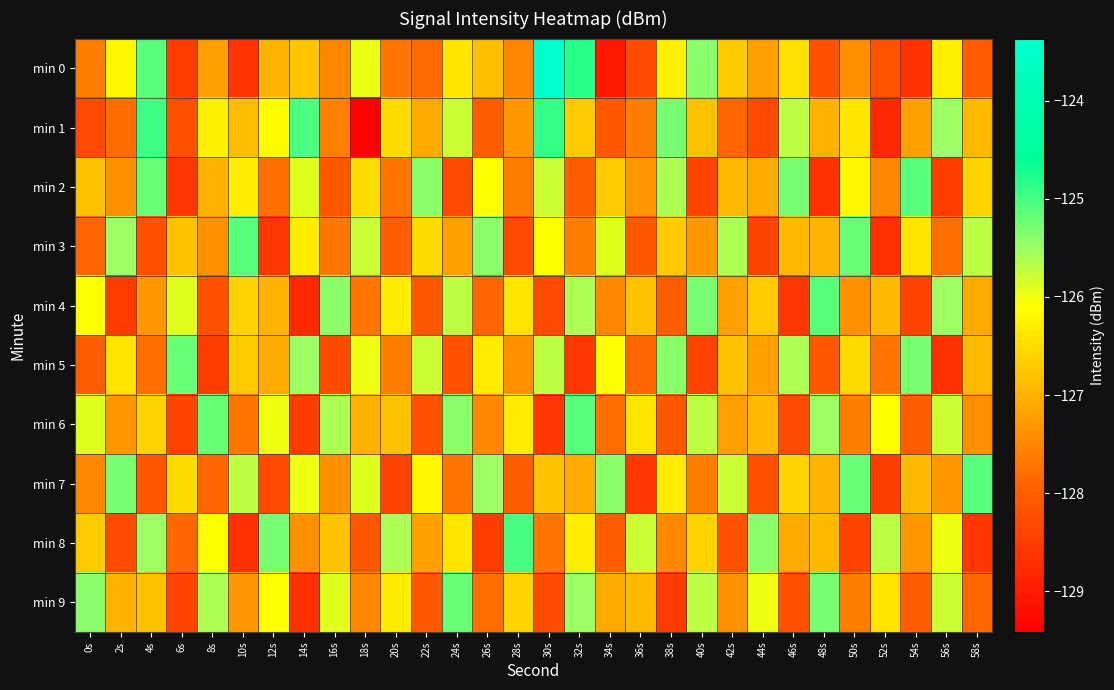

Reading left to right, what are all the values shown in this chart?

min 0: 0s=-127.6	2s=-126.2	4s=-125.1	6s=-128.5	8s=-127.2	10s=-128.6	12s=-127.0	14s=-126.8	16s=-127.5	18s=-126.0	20s=-127.7	22s=-127.8	24s=-126.4	26s=-126.9	28s=-127.5	30s=-123.4	32s=-124.8	34s=-129.0	36s=-128.3	38s=-126.3	40s=-125.4	42s=-126.7	44s=-127.2	46s=-126.5	48s=-128.2	50s=-127.4	52s=-128.2	54s=-128.7	56s=-126.3	58s=-128.0
min 1: 0s=-128.3	2s=-127.8	4s=-125.0	6s=-128.2	8s=-126.2	10s=-126.9	12s=-126.1	14s=-125.0	16s=-127.6	18s=-129.4	20s=-126.5	22s=-127.1	24s=-125.8	26s=-128.0	28s=-127.3	30s=-124.9	32s=-126.7	34s=-128.1	36s=-127.6	38s=-125.3	40s=-126.8	42s=-127.9	44s=-128.3	46s=-125.7	48s=-127.0	50s=-126.4	52s=-128.8	54s=-127.2	56s=-125.5	58s=-126.9
min 2: 0s=-126.8	2s=-127.4	4s=-125.2	6s=-128.6	8s=-127.0	10s=-126.3	12s=-127.8	14s=-125.9	16s=-128.1	18s=-126.5	20s=-127.7	22s=-125.4	24s=-128.3	26s=-126.1	28s=-127.6	30s=-125.8	32s=-128.0	34s=-126.7	36s=-127.3	38s=-125.6	40s=-128.4	42s=-126.9	44s=-127.1	46s=-125.3	48s=-128.7	50s=-126.2	52s=-127.5	54s=-125.1	56s=-128.5	58s=-126.6
min 3: 0s=-127.9	2s=-125.5	4s=-128.2	6s=-126.8	8s=-127.4	10s=-125.1	12s=-128.6	14s=-126.3	16s=-127.7	18s=-125.8	20s=-128.0	22s=-126.5	24s=-127.2	26s=-125.4	28s=-128.3	30s=-126.1	32s=-127.6	34s=-125.9	36s=-128.1	38s=-126.7	40s=-127.3	42s=-125.6	44s=-128.4	46s=-126.9	48s=-127.0	50s=-125.2	52s=-128.7	54s=-126.4	56s=-127.8	58s=-125.7
min 4: 0s=-126.1	2s=-128.5	4s=-127.3	6s=-125.9	8s=-128.2	10s=-126.6	12s=-127.0	14s=-128.8	16s=-125.4	18s=-127.7	20s=-126.3	22s=-128.1	24s=-125.7	26s=-127.9	28s=-126.4	30s=-128.3	32s=-125.6	34s=-127.5	36s=-126.8	38s=-128.0	40s=-125.3	42s=-127.2	44s=-126.7	46s=-128.6	48s=-125.1	50s=-127.4	52s=-126.9	54s=-128.4	56s=-125.5	58s=-127.1
min 5: 0s=-128.0	2s=-126.4	4s=-127.8	6s=-125.2	8s=-128.5	10s=-126.7	12s=-127.1	14s=-125.5	16s=-128.3	18s=-126.0	20s=-127.6	22s=-125.8	24s=-128.2	26s=-126.3	28s=-127.4	30s=-125.7	32s=-128.6	34s=-126.1	36s=-127.9	38s=-125.4	40s=-128.4	42s=-126.8	44s=-127.2	46s=-125.6	48s=-128.1	50s=-126.5	52s=-127.7	54s=-125.3	56s=-128.7	58s=-126.9
min 6: 0s=-125.9	2s=-127.3	4s=-126.6	6s=-128.4	8s=-125.2	10s=-127.7	12s=-126.0	14s=-128.5	16s=-125.6	18s=-127.0	20s=-126.8	22s=-128.2	24s=-125.4	26s=-127.5	28s=-126.3	30s=-128.6	32s=-125.1	34s=-127.8	36s=-126.4	38s=-128.1	40s=-125.7	42s=-127.2	44s=-126.9	46s=-128.3	48s=-125.5	50s=-127.6	52s=-126.1	54s=-128.0	56s=-125.8	58s=-127.4
min 7: 0s=-127.5	2s=-125.3	4s=-128.1	6s=-126.5	8s=-127.9	10s=-125.7	12s=-128.3	14s=-126.0	16s=-127.4	18s=-125.9	20s=-128.4	22s=-126.2	24s=-127.7	26s=-125.5	28s=-128.0	30s=-126.8	32s=-127.1	34s=-125.4	36s=-128.6	38s=-126.3	40s=-127.6	42s=-125.8	44s=-128.2	46s=-126.6	48s=-127.0	50s=-125.2	52s=-128.5	54s=-126.9	56s=-127.3	58s=-125.1
min 8: 0s=-126.7	2s=-128.3	4s=-125.5	6s=-127.9	8s=-126.1	10s=-128.7	12s=-125.3	14s=-127.4	16s=-126.8	18s=-128.1	20s=-125.6	22s=-127.2	24s=-126.4	26s=-128.5	28s=-125.0	30s=-127.7	32s=-126.3	34s=-128.0	36s=-125.8	38s=-127.5	40s=-126.6	42s=-128.2	44s=-125.4	46s=-127.1	48s=-126.9	50s=-128.4	52s=-125.7	54s=-127.3	56s=-126.0	58s=-128.6
min 9: 0s=-125.4	2s=-127.0	4s=-126.8	6s=-128.4	8s=-125.6	10s=-127.3	12s=-126.1	14s=-128.7	16s=-125.9	18s=-127.5	20s=-126.3	22s=-128.1	24s=-125.2	26s=-127.8	28s=-126.6	30s=-128.3	32s=-125.5	34s=-127.1	36s=-126.9	38s=-128.5	40s=-125.7	42s=-127.4	44s=-126.0	46s=-128.2	48s=-125.3	50s=-127.6	52s=-126.4	54s=-128.0	56s=-125.8	58s=-127.9